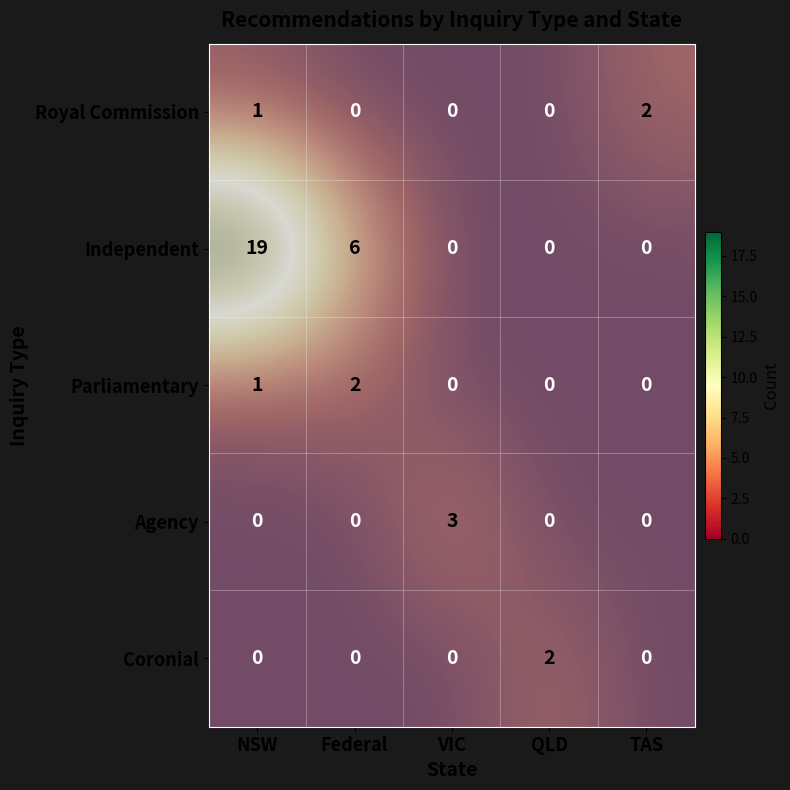

Count the number of categories in the chart.

5